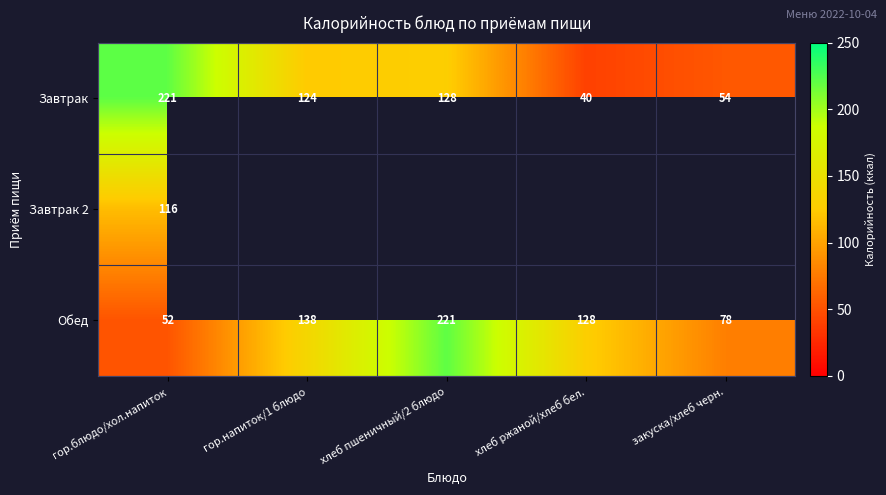

What is the difference between the highest and lowest values at закуска/хлеб черн.?

24.0